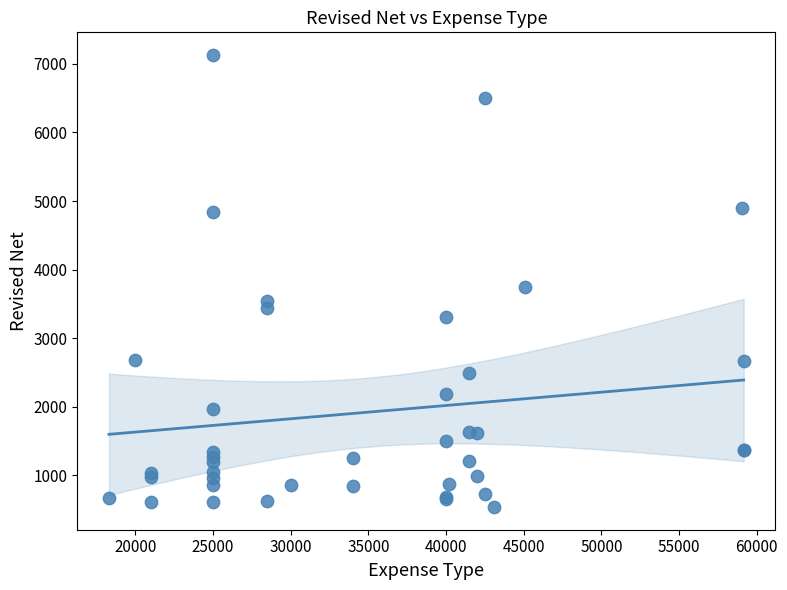

What Y value in the scatter plot is closest to 3832?

3750.0